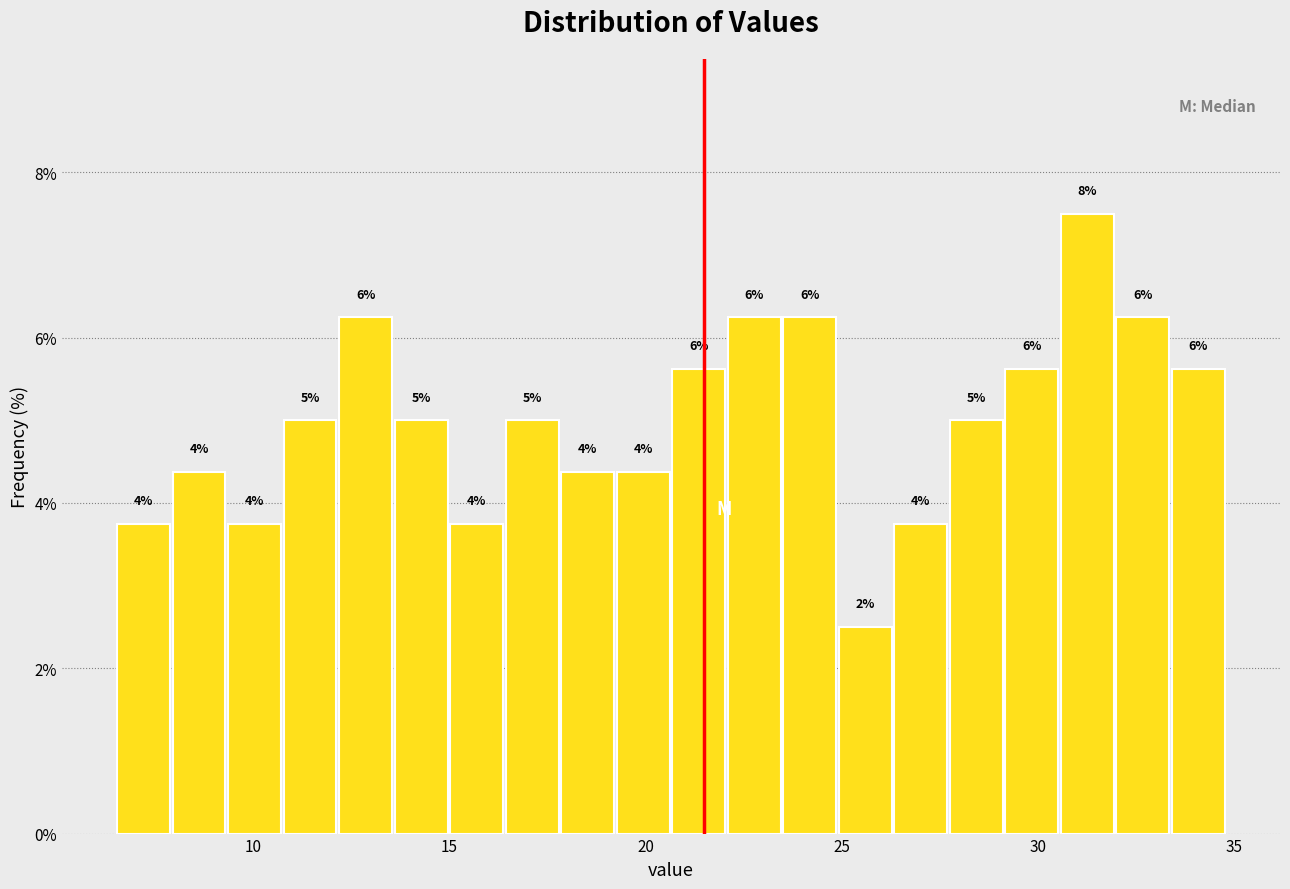

Read against the x-axis, roughly where is the centre of the tallest bar?

31.5